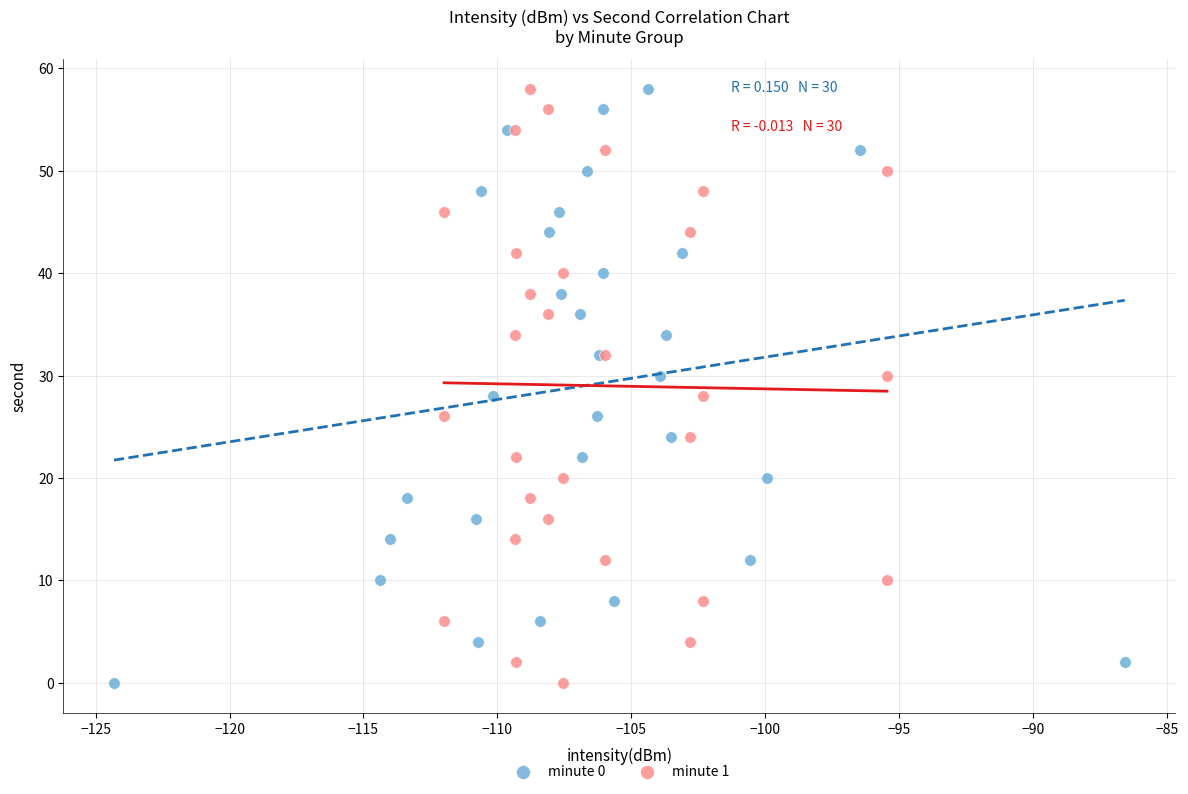

What are all the series names shown in the legend?

minute 0, minute 1